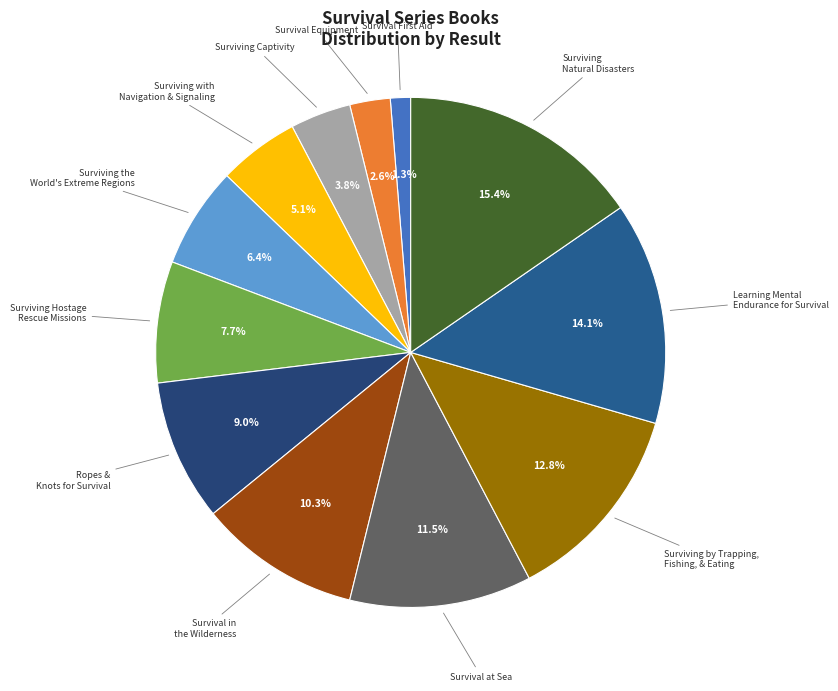

Which has a higher value, Survival Equipment or Surviving the World's Extreme Regions?

Surviving the World's Extreme Regions